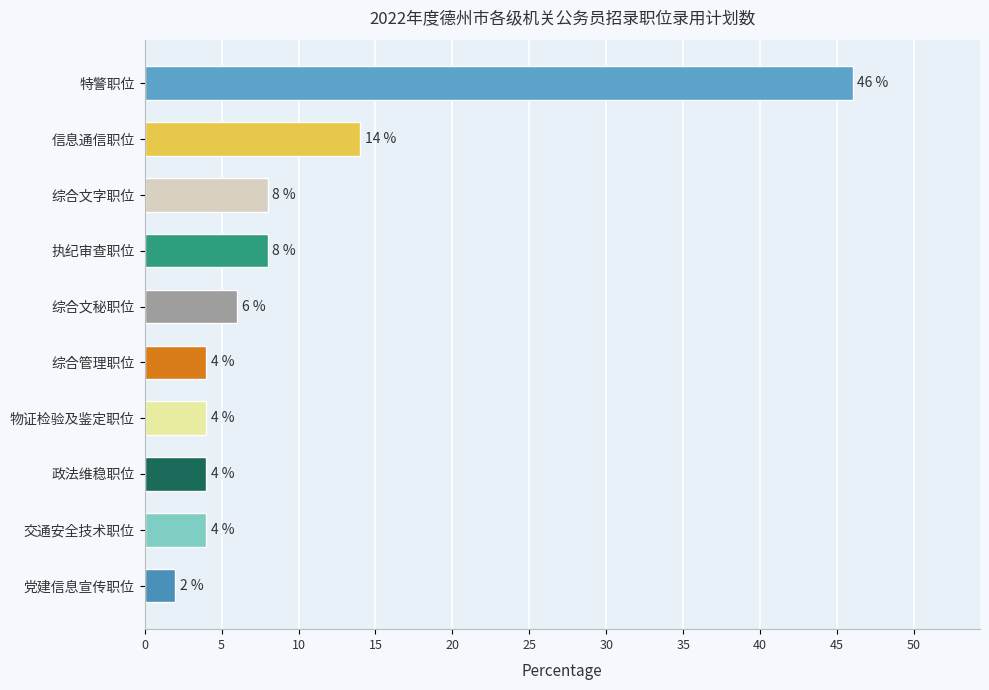

What is the change in value from 综合文秘职位 to 物证检验及鉴定职位?

-2.0